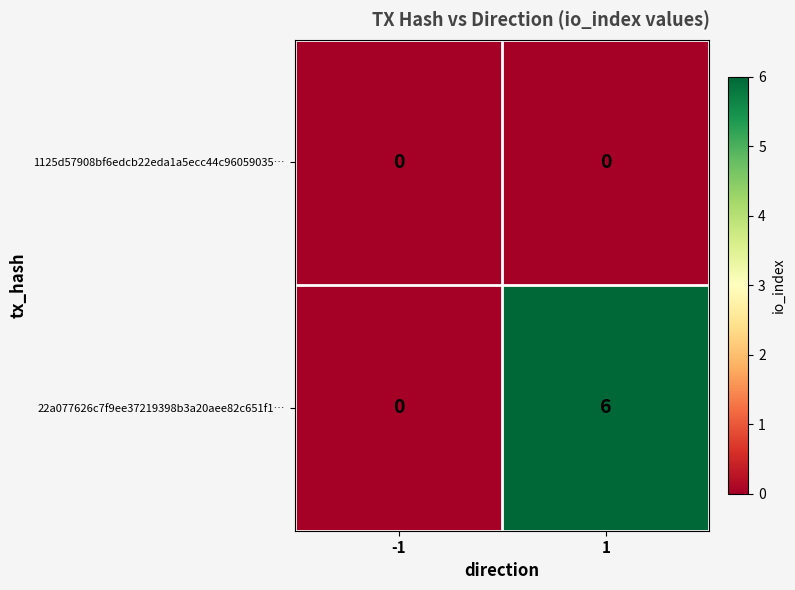

Rank the series by their average value, from highest to lowest.

22a077626c7f9ee37219398b3a20aee82c651f1…, 1125d57908bf6edcb22eda1a5ecc44c96059035…